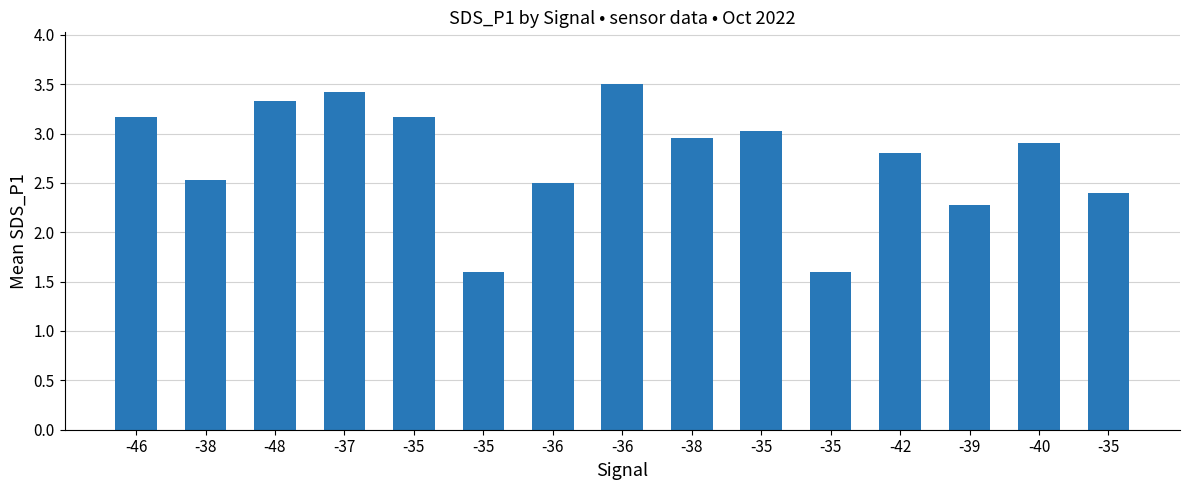

What is the value of the 6th bar from the left?

3.2